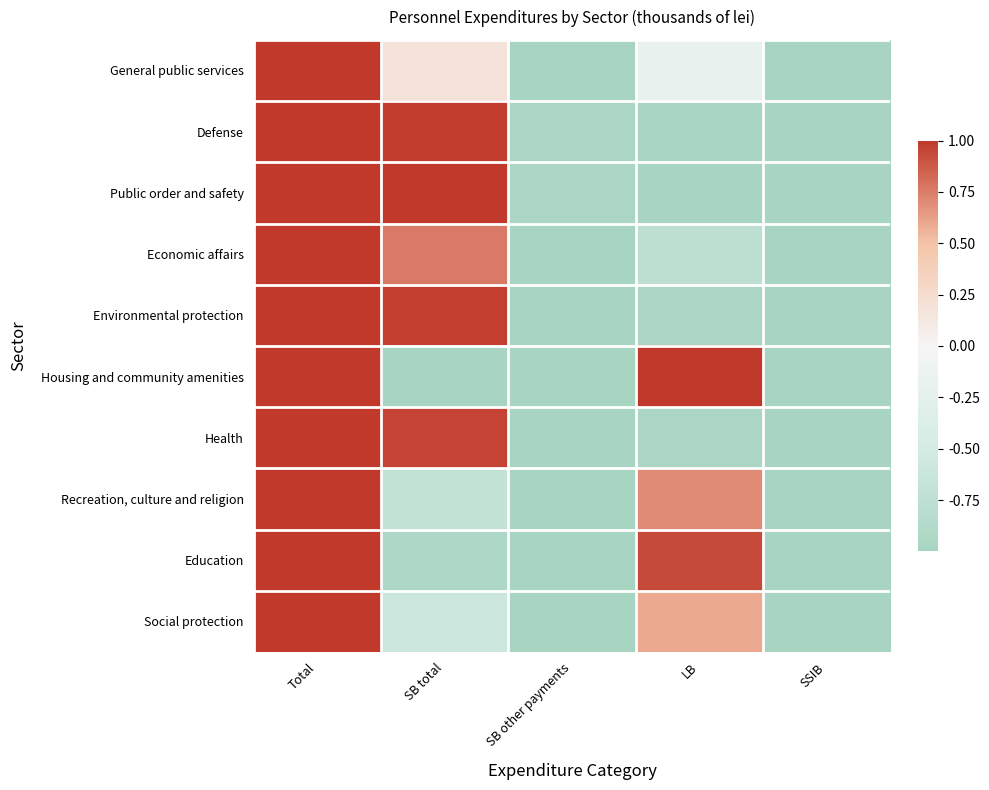

At how many categories does at least one series exceed 0?

3